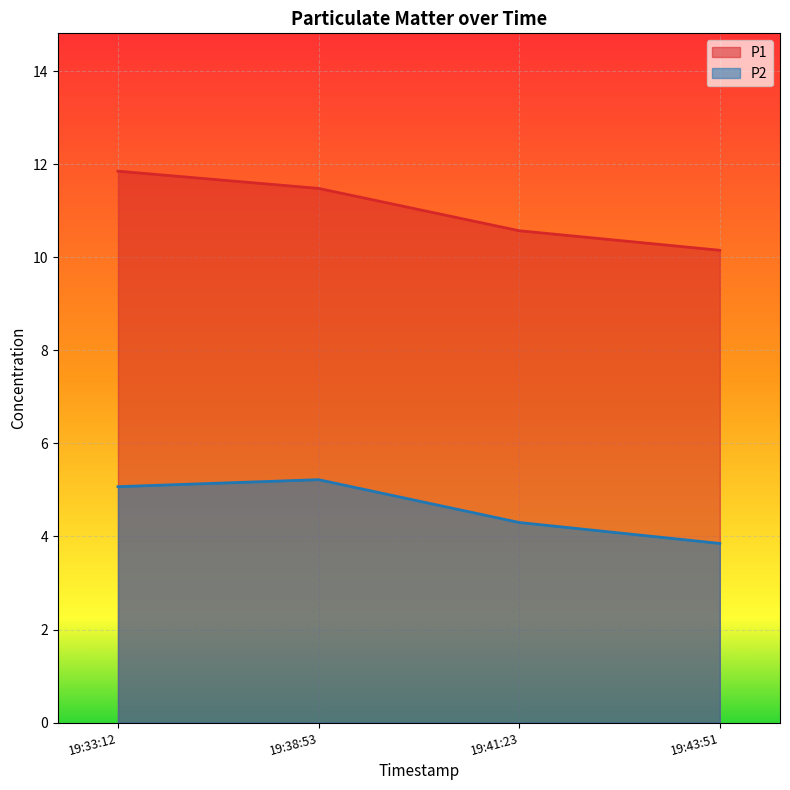

Is it true that P1 equals 14.7 at 19:41:23?

False